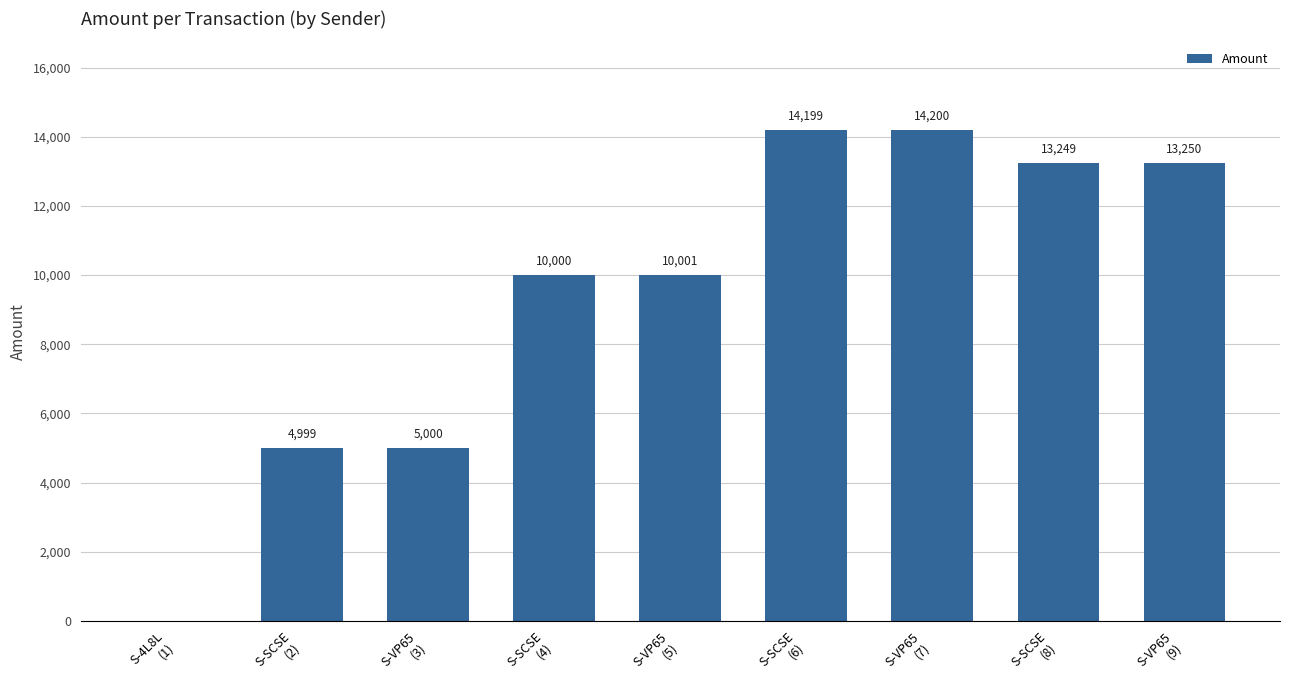

Reading left to right, list all the values displayed in this chart.

0	4999	5000	10000	10001	14199	14200	13249	13250